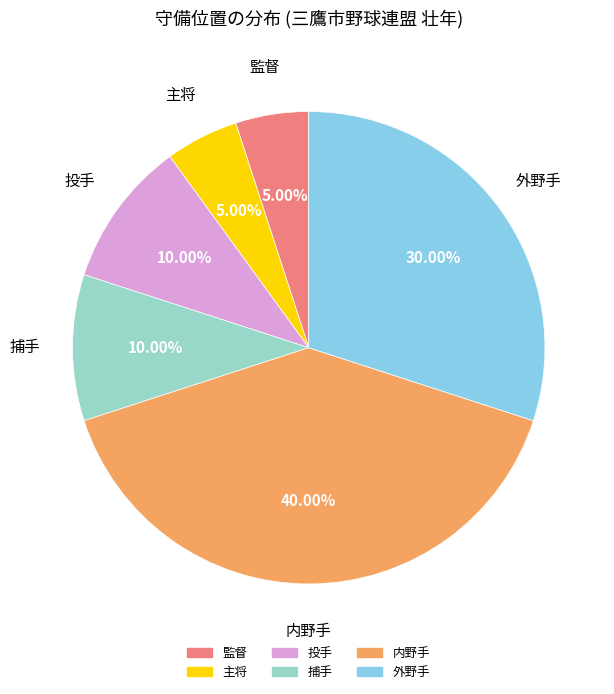

Is there a majority slice in this chart?

No